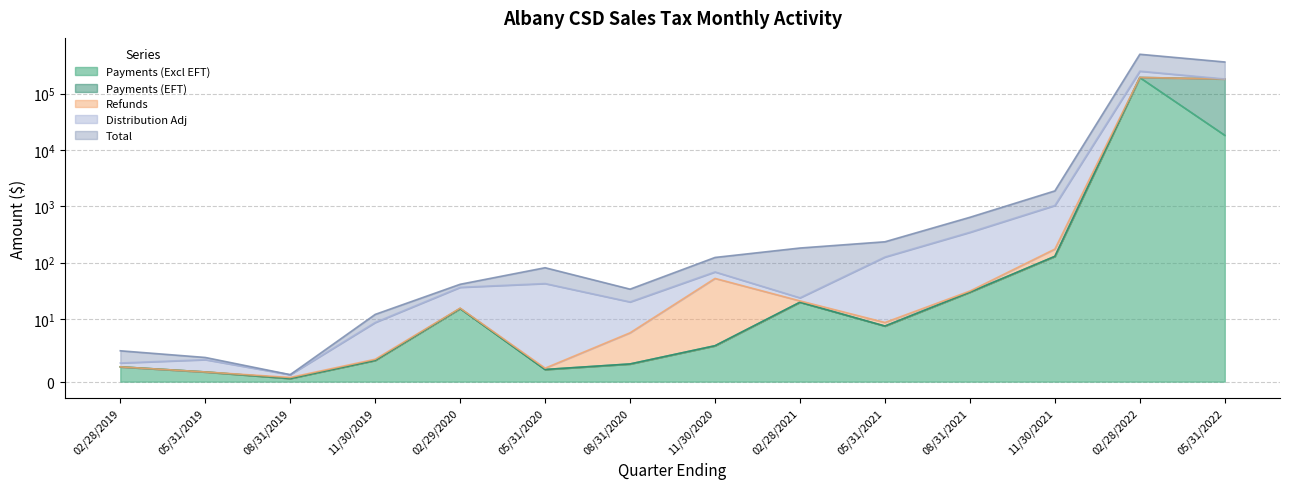

What is the label of the 12th point from the left?

11/30/2021